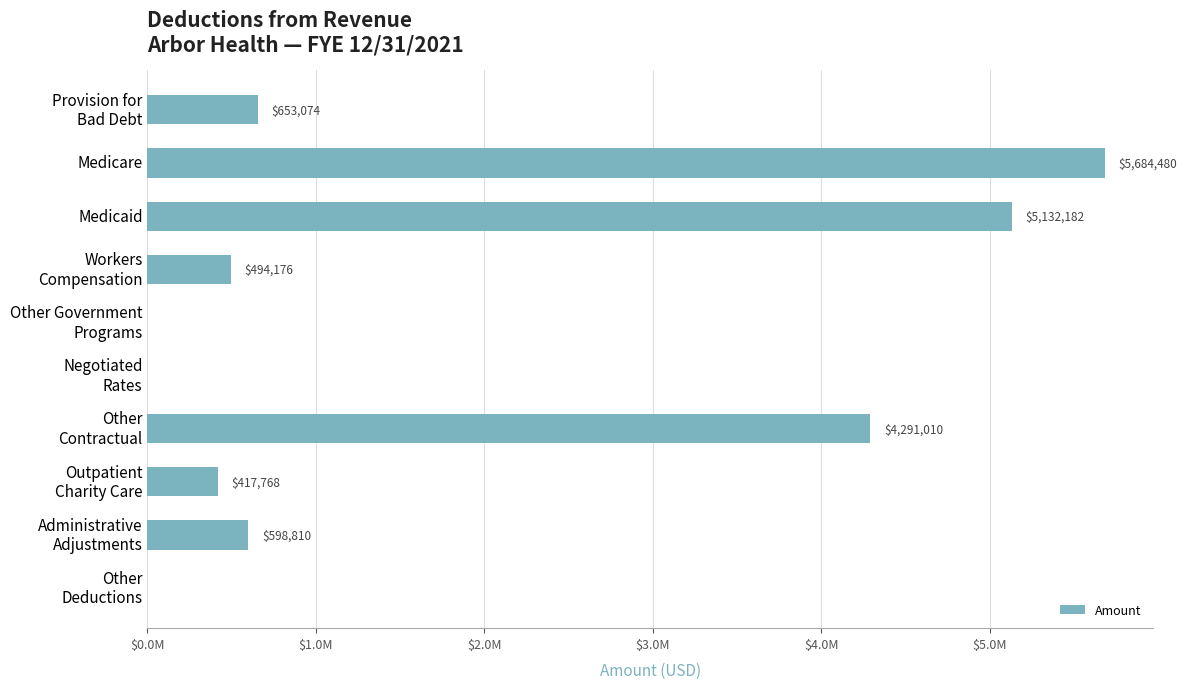

Which category has the highest value across all series?

Medicare